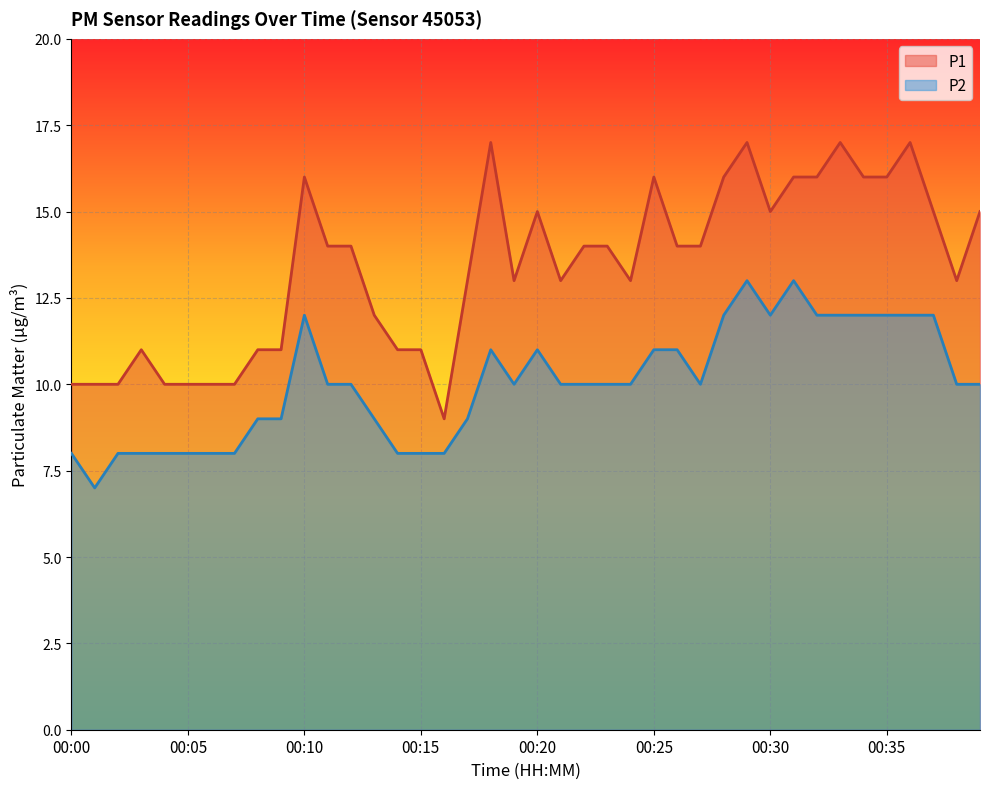

What is the value of the P2 point at the 38th from the left?

12